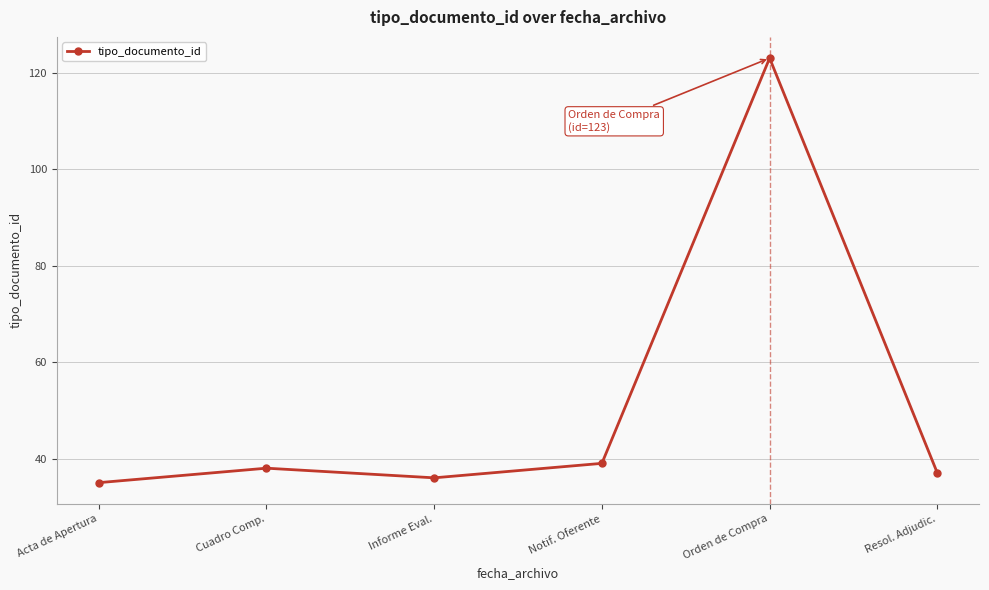

What is the label of the 5th point from the left?

Orden de Compra